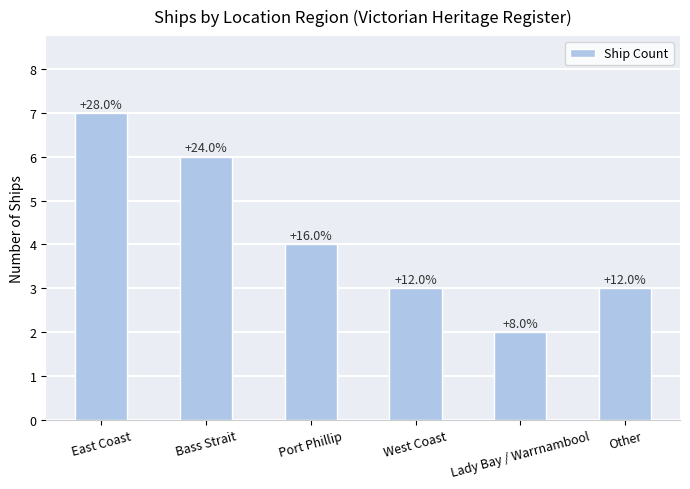

Rank the categories by value from lowest to highest.

Lady Bay / Warrnambool, West Coast, Other, Port Phillip, Bass Strait, East Coast